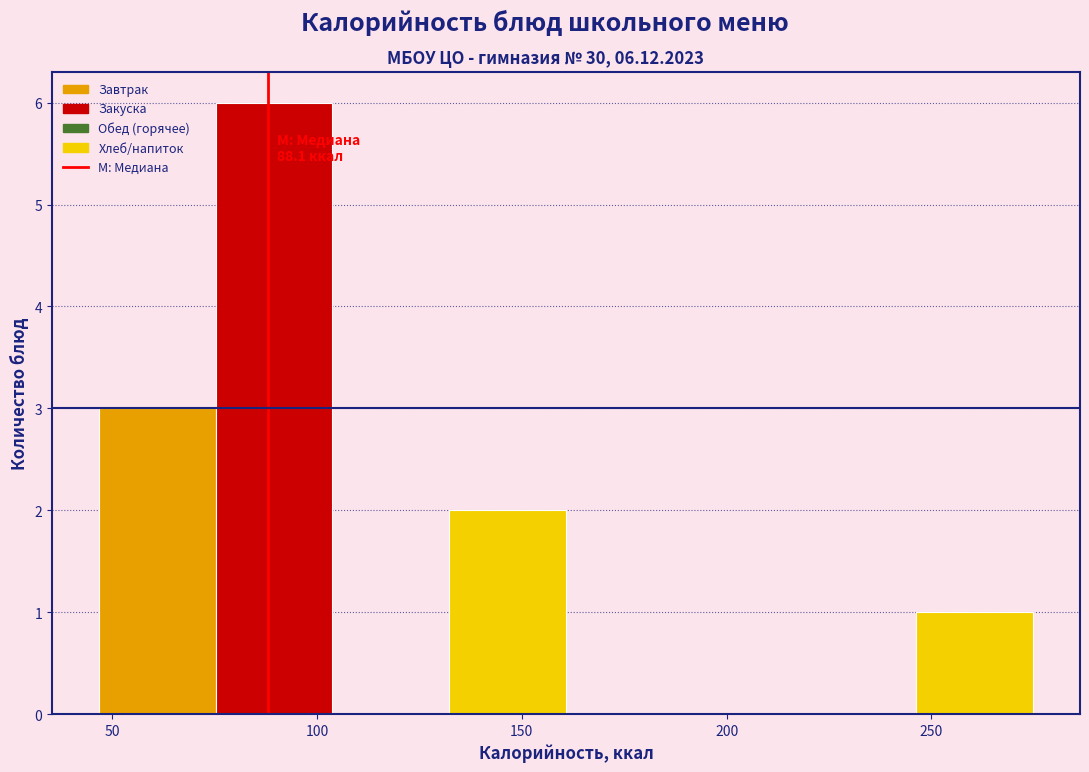

Which range on the x-axis has the tallest bar?

75 to 105